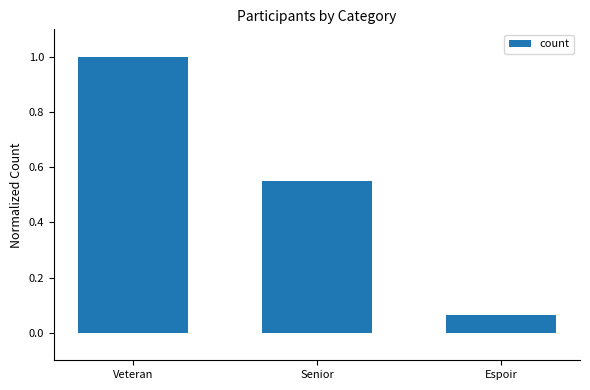

Which category has the lowest value across all series?

Espoir